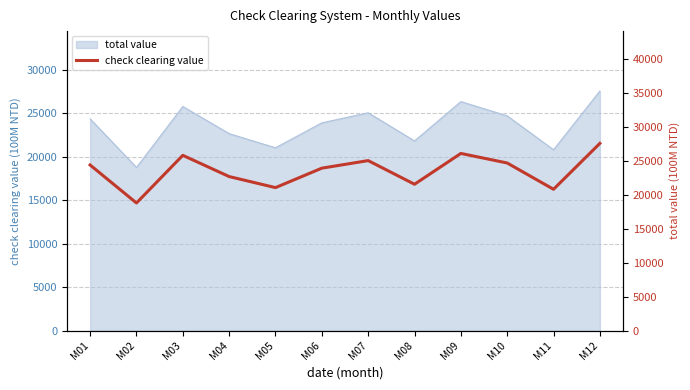

List the labels in order of value, largest first.

M12, M09, M03, M07, M10, M01, M06, M04, M08, M05, M11, M02